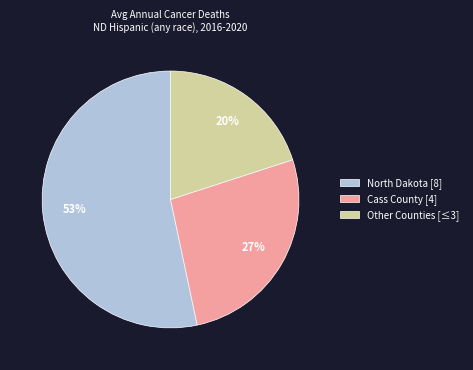

To the nearest percent, what is the difference between the largest and smallest slice percentages?

33%